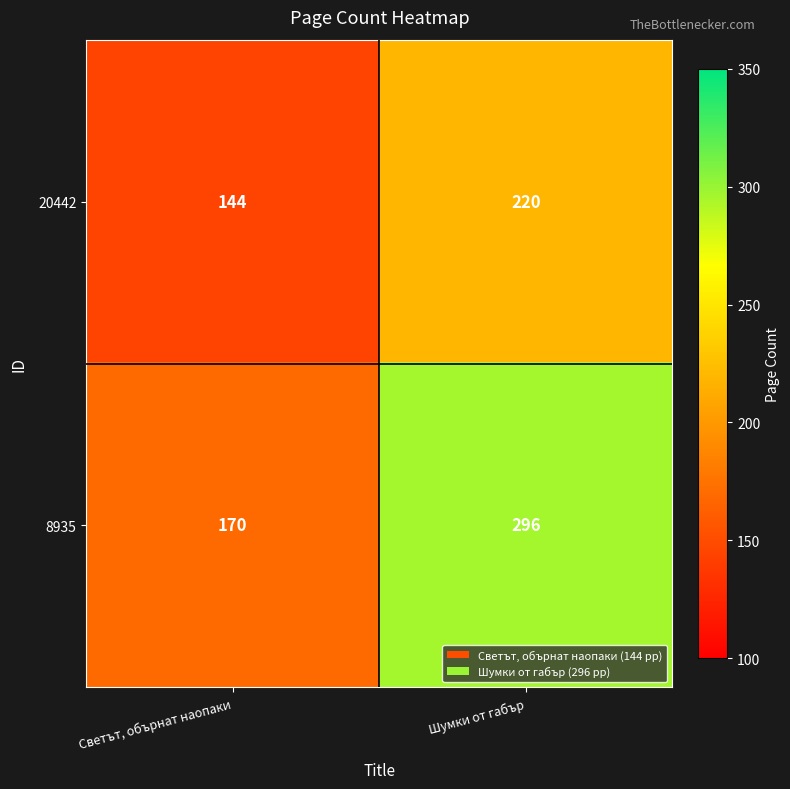

At which label is 20442 closest to 182?

Светът, обърнат наопаки